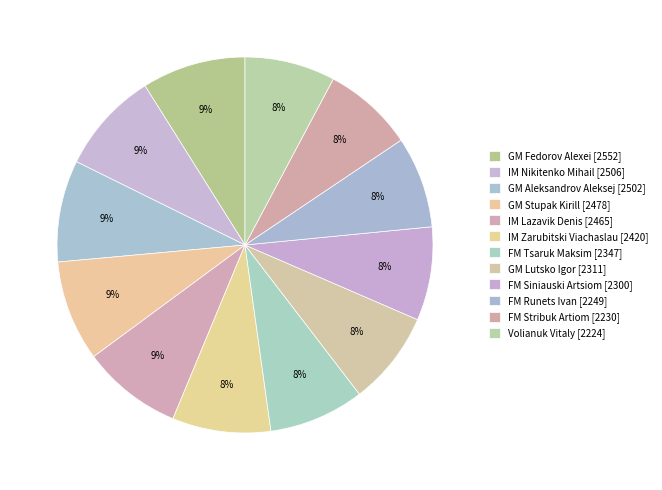

Count the number of slices in the pie.

12